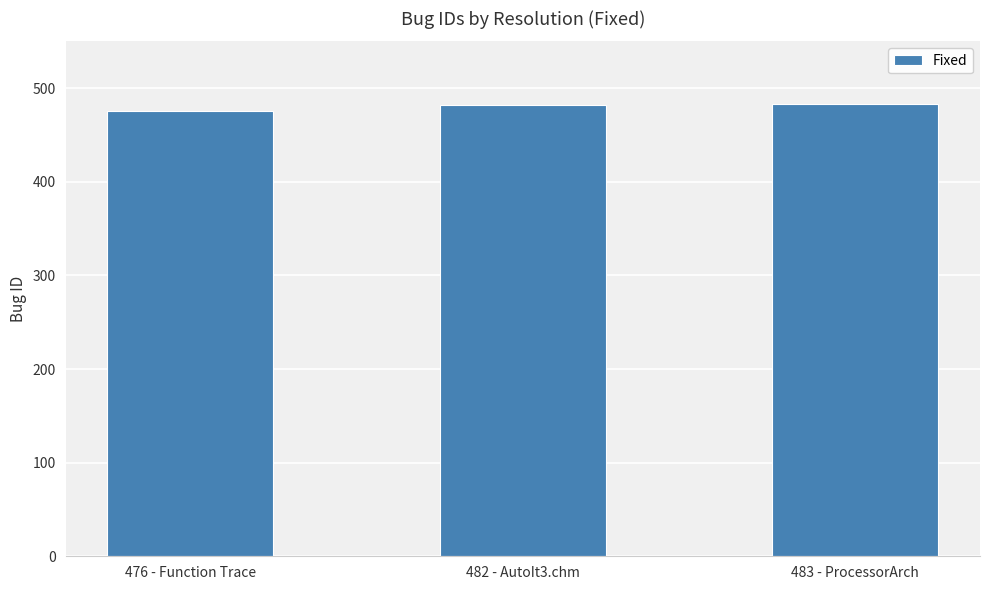

Read the value at 482 - AutoIt3.chm.

482